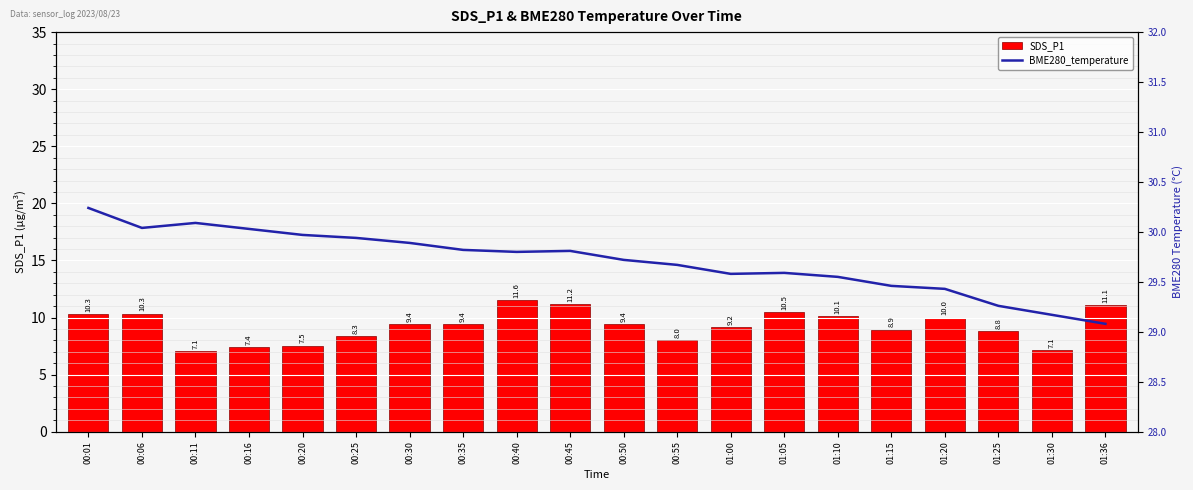

Does the chart contain any negative values?

No